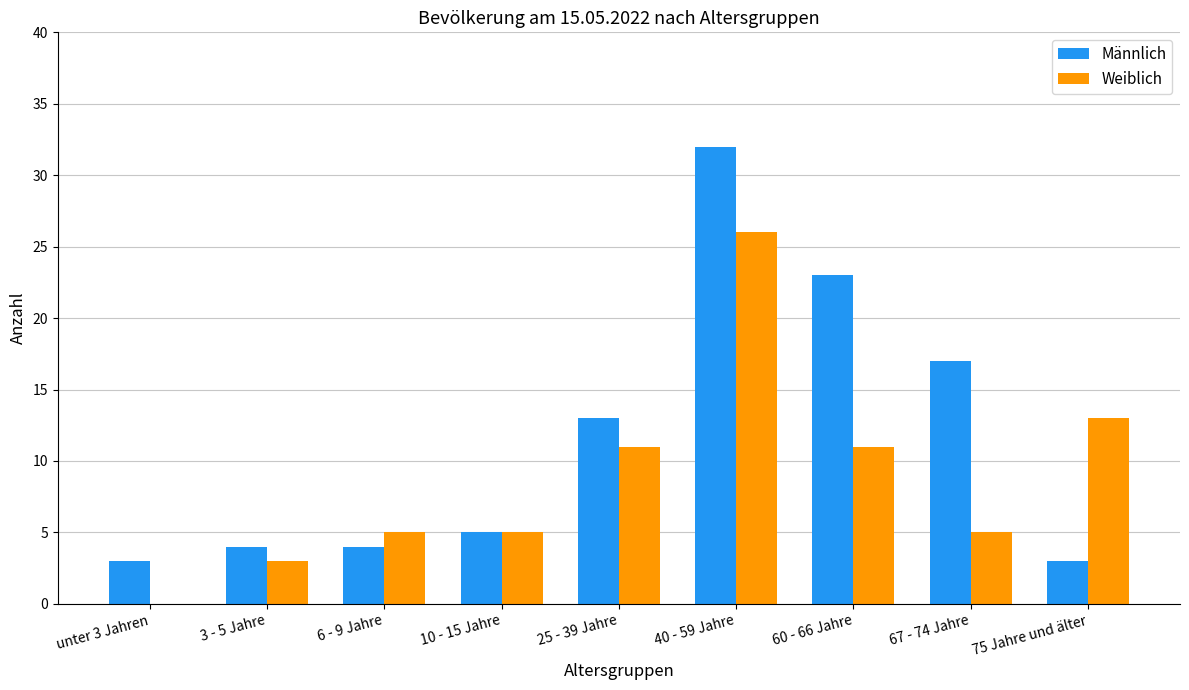

What are all the series names shown in the legend?

Männlich, Weiblich